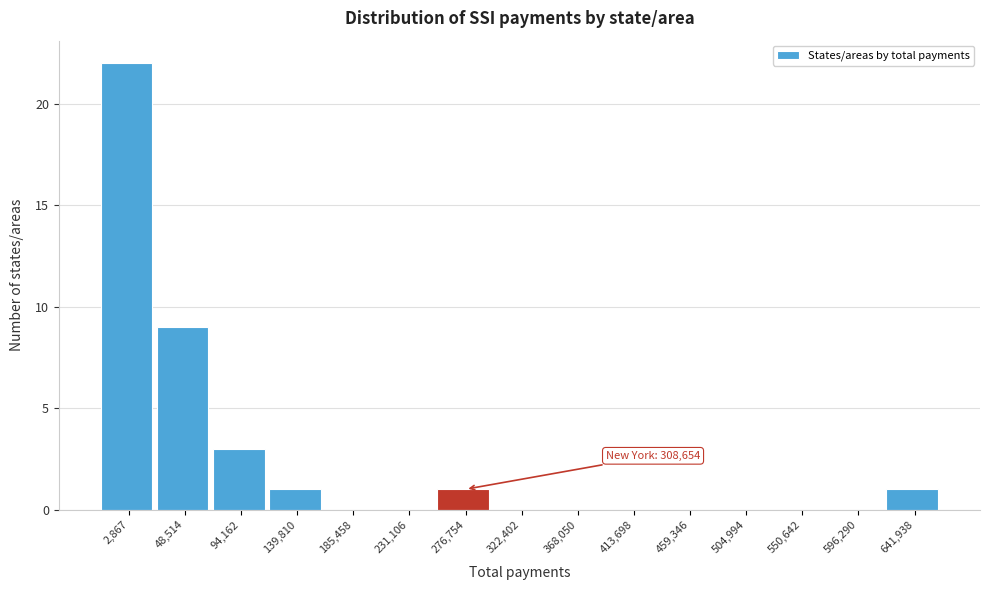

Reading left to right, extract all data points from this chart.

2,867=22	48,514=9	94,162=3	139,810=1	185,458=0	231,106=0	276,754=1	322,402=0	368,050=0	413,698=0	459,346=0	504,994=0	550,642=0	596,290=0	641,938=1